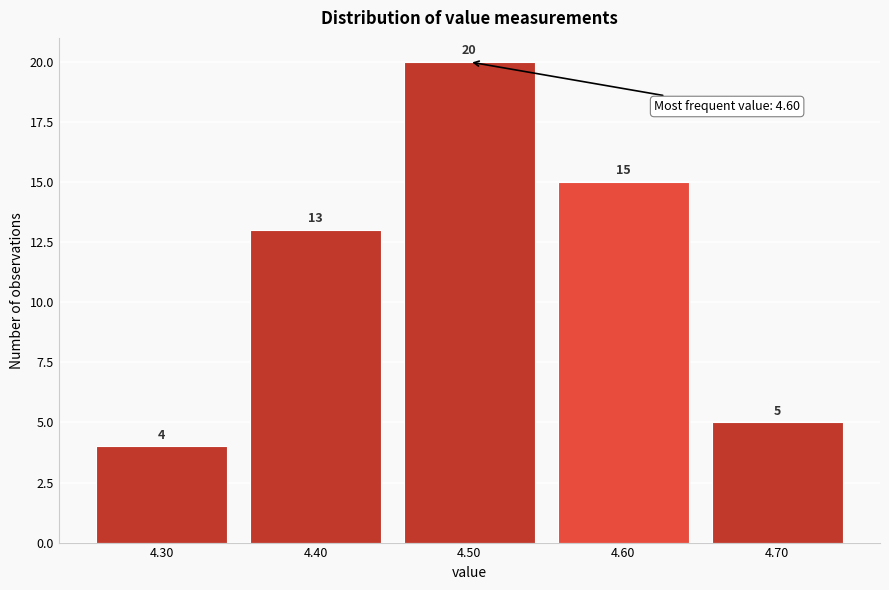

Reading left to right, list all the values displayed in this chart.

4	13	20	15	5